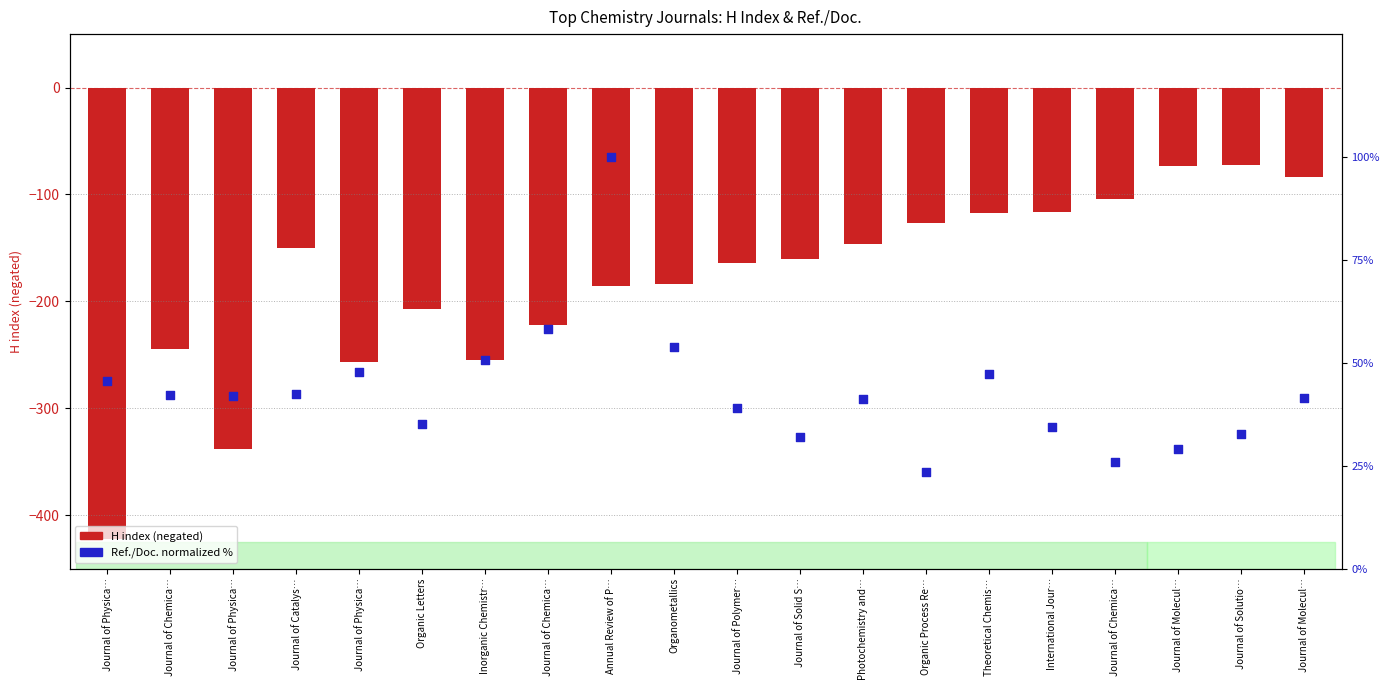

Which series contains the lowest Y value?

H index (negated)